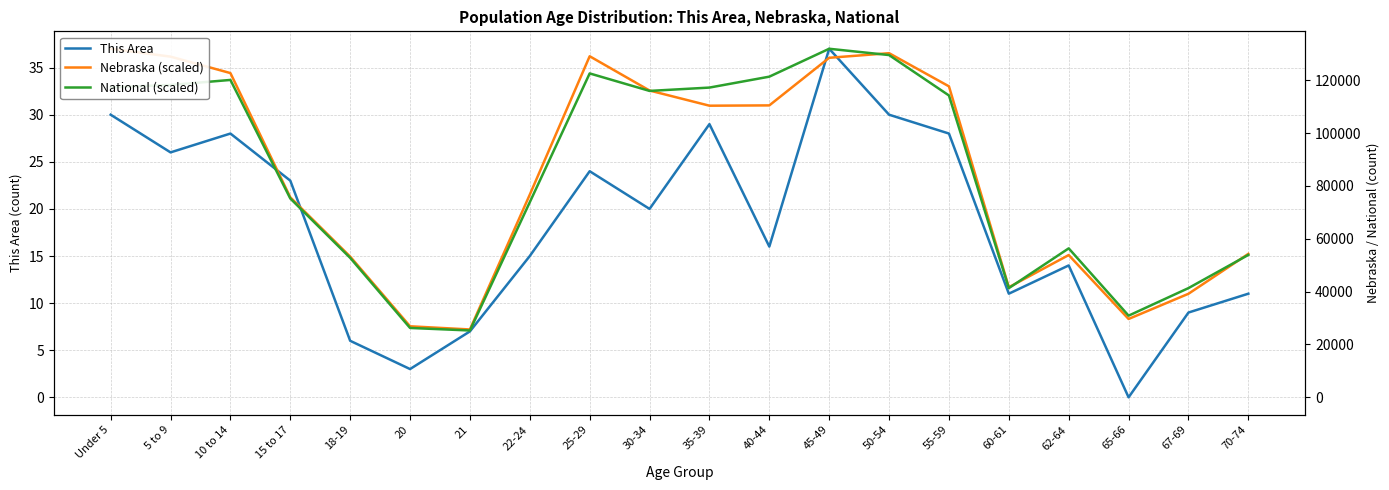

How many intersections are there between This Area and National (scaled)?

2